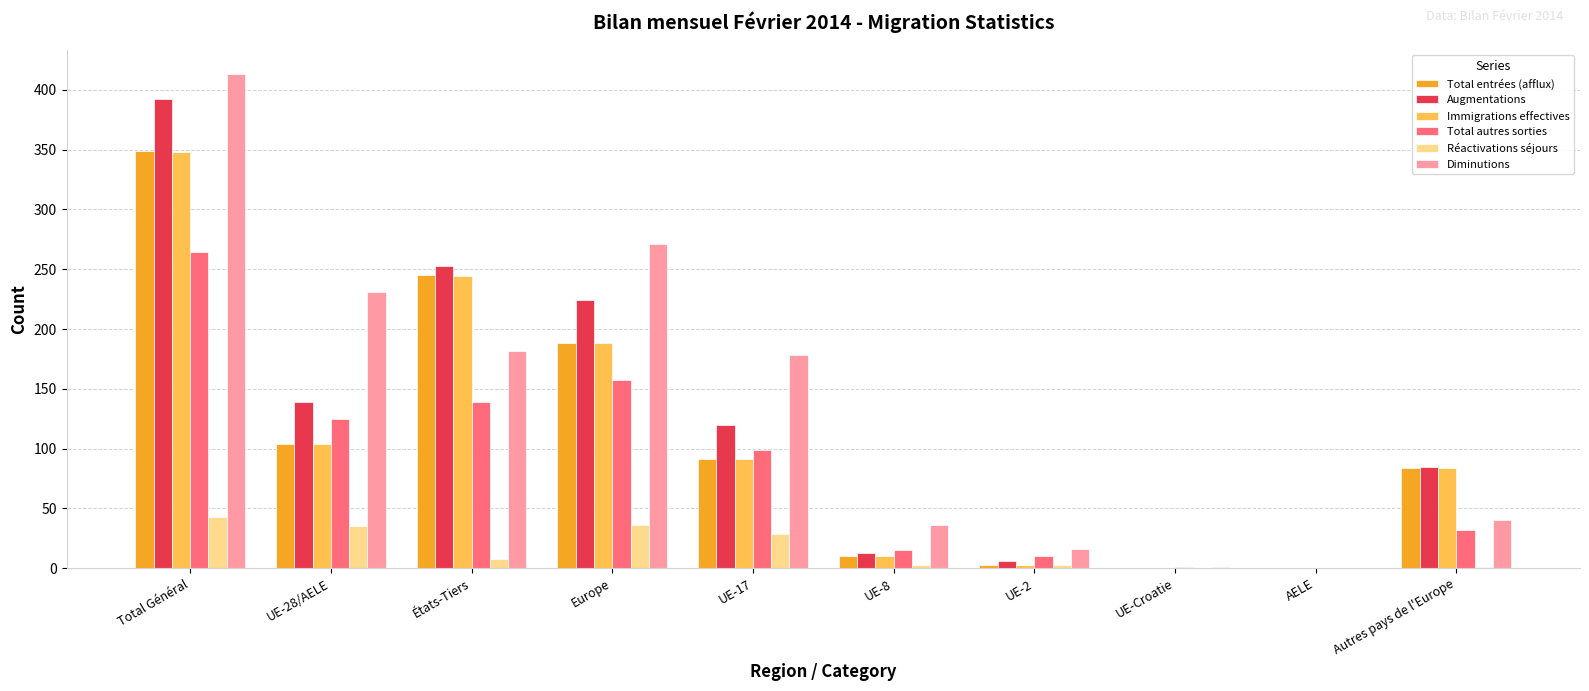

Which series changed the most between Total Général and AELE?

Diminutions